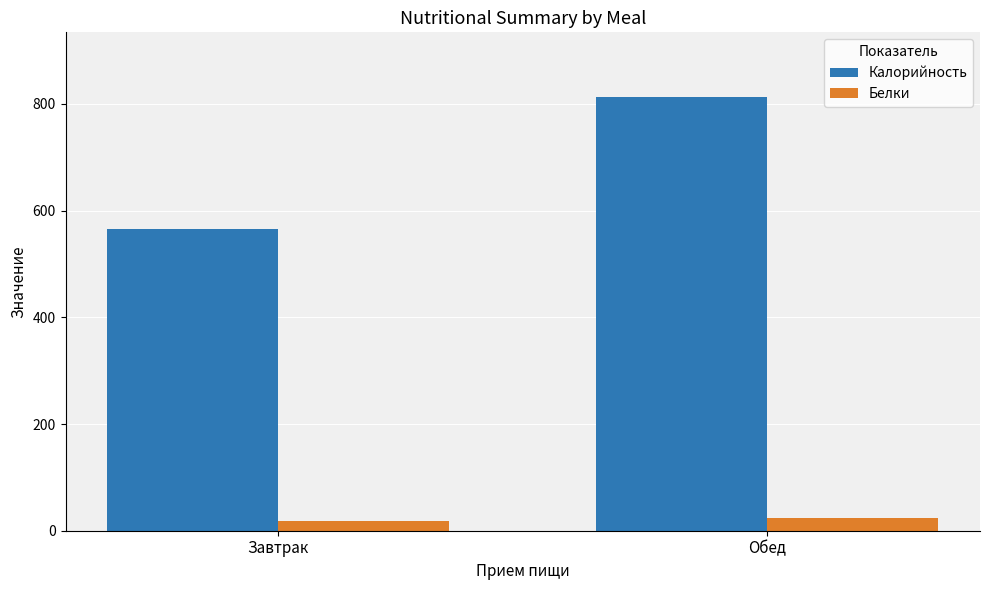

At which label does Калорийность first exceed 812?

Обед